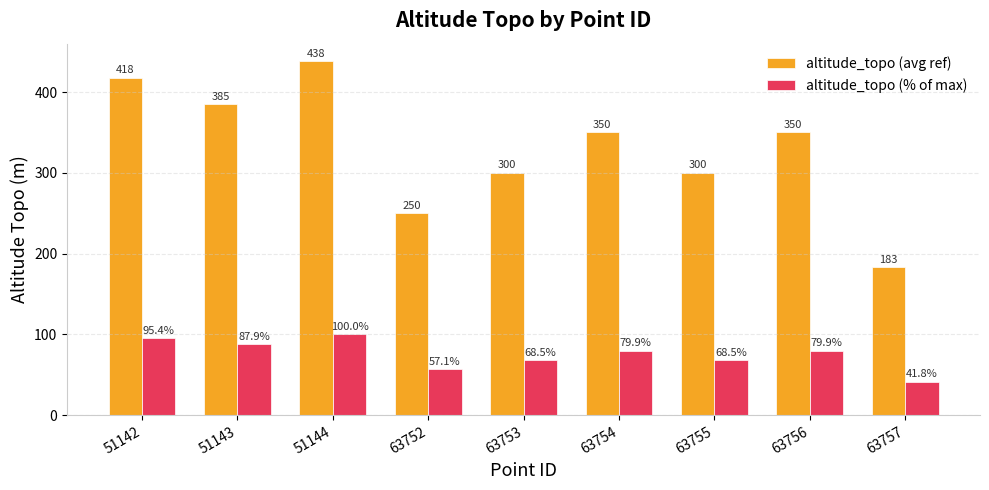

What is the difference between the altitude_topo (% of max) values at 63753 and 63757?

26.7